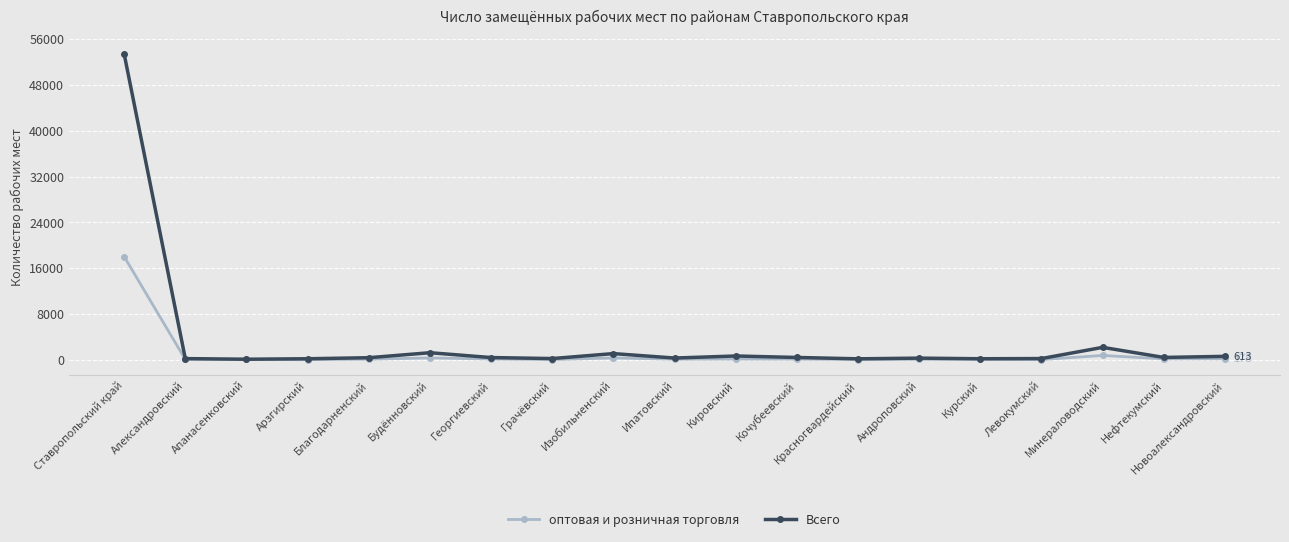

What is the difference between the Всего values at Ипатовский and Георгиевский?

84